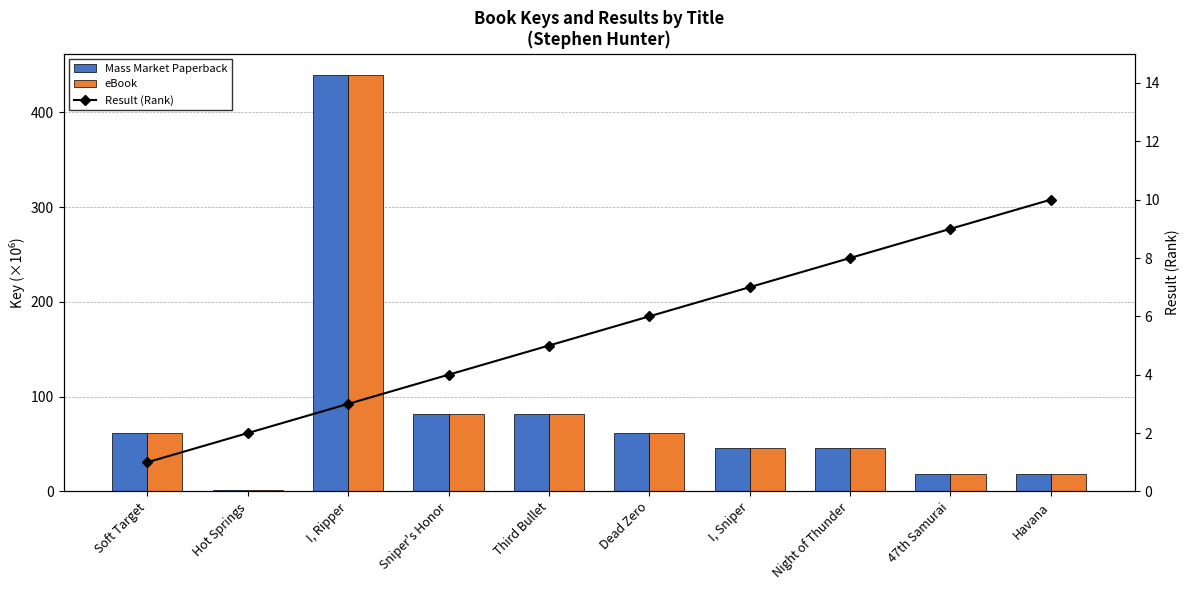

The Mass Market Paperback series shows 18.6 at 47th Samurai. True or false?

True